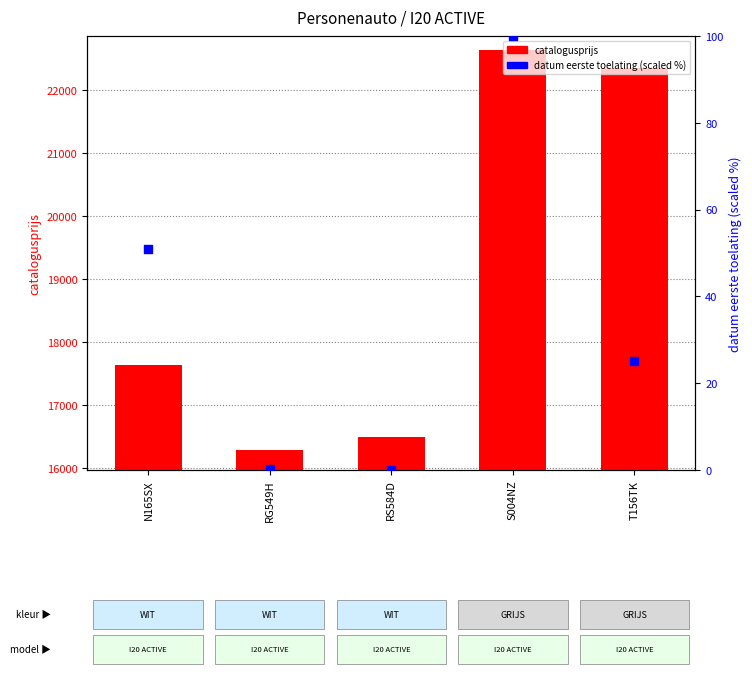

What is the total value across all series at RS584D?

16495.0